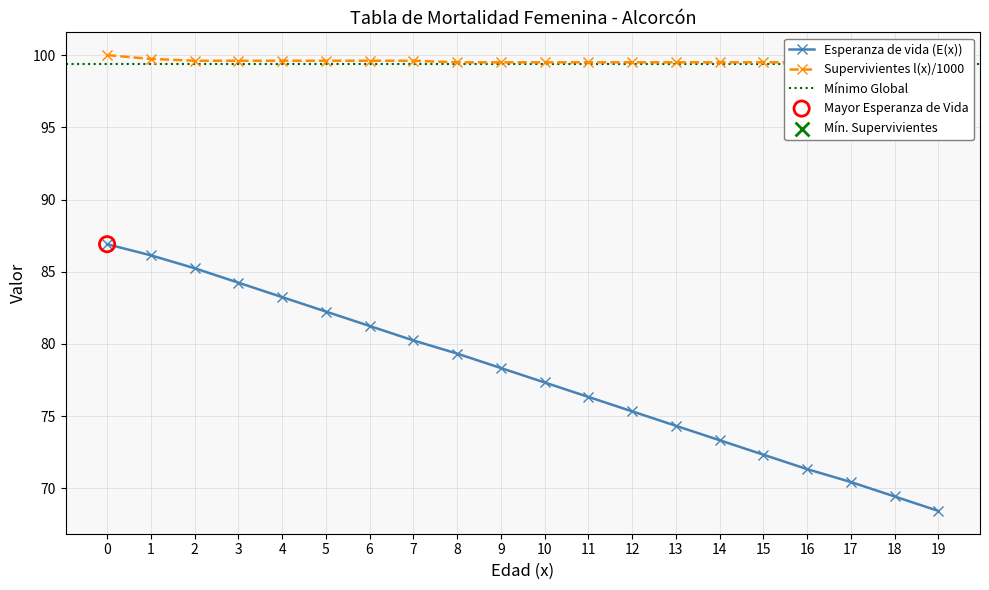

Which series contains the lowest Y value?

Esperanza de vida (E(x))